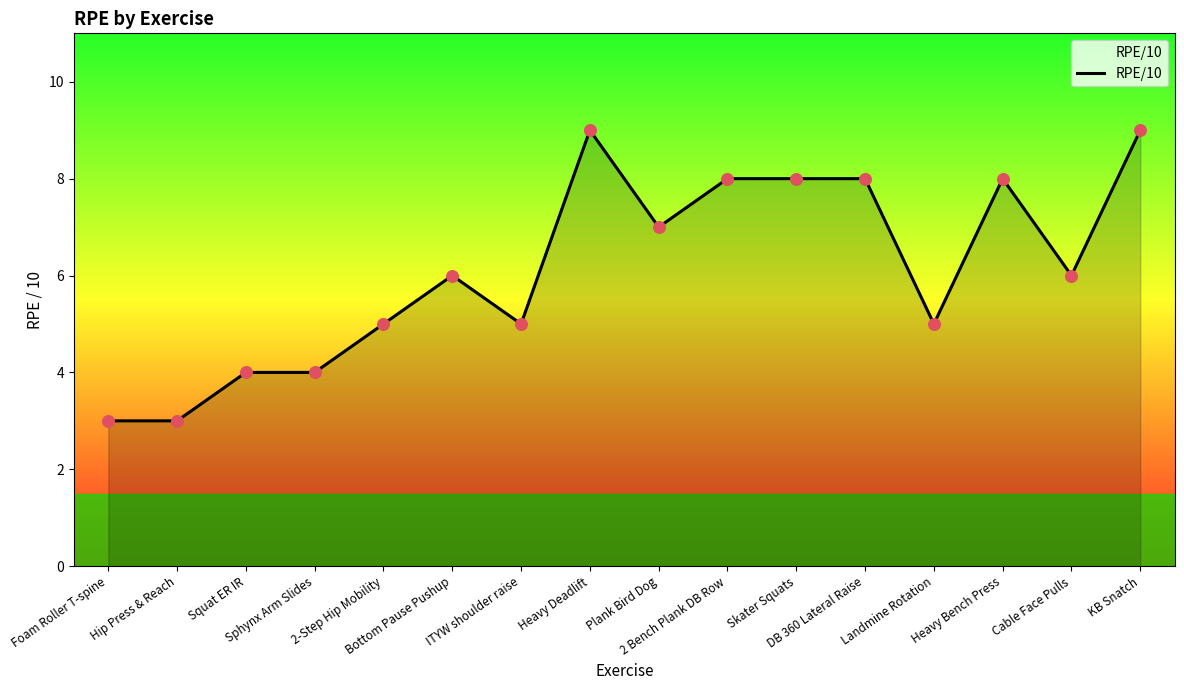

Between Sphynx Arm Slides and KB Snatch, which is larger?

KB Snatch